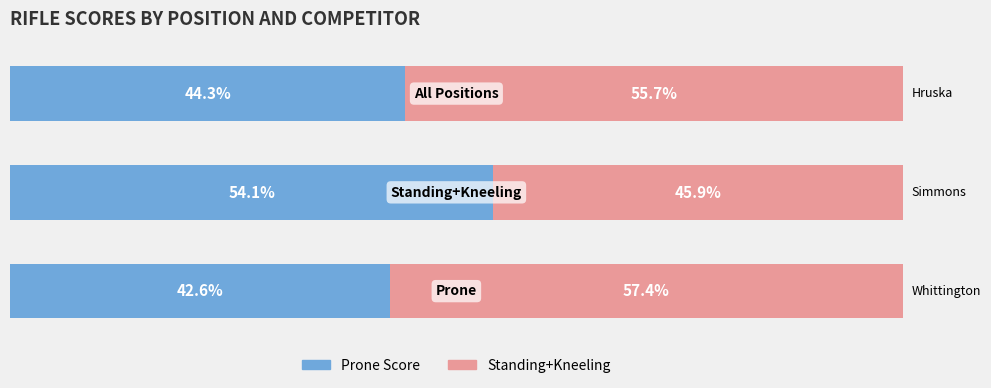

Count the number of categories in the chart.

3